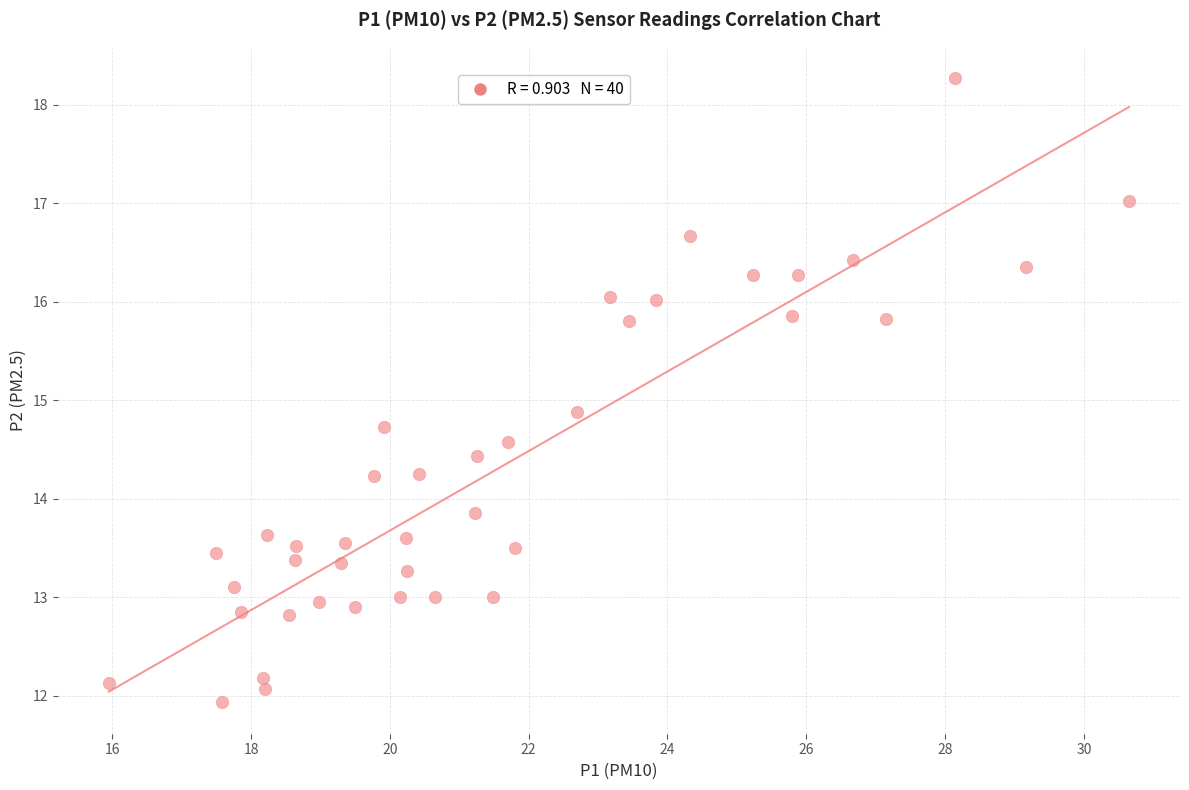

What is the range of X values (max minus min)?

14.7